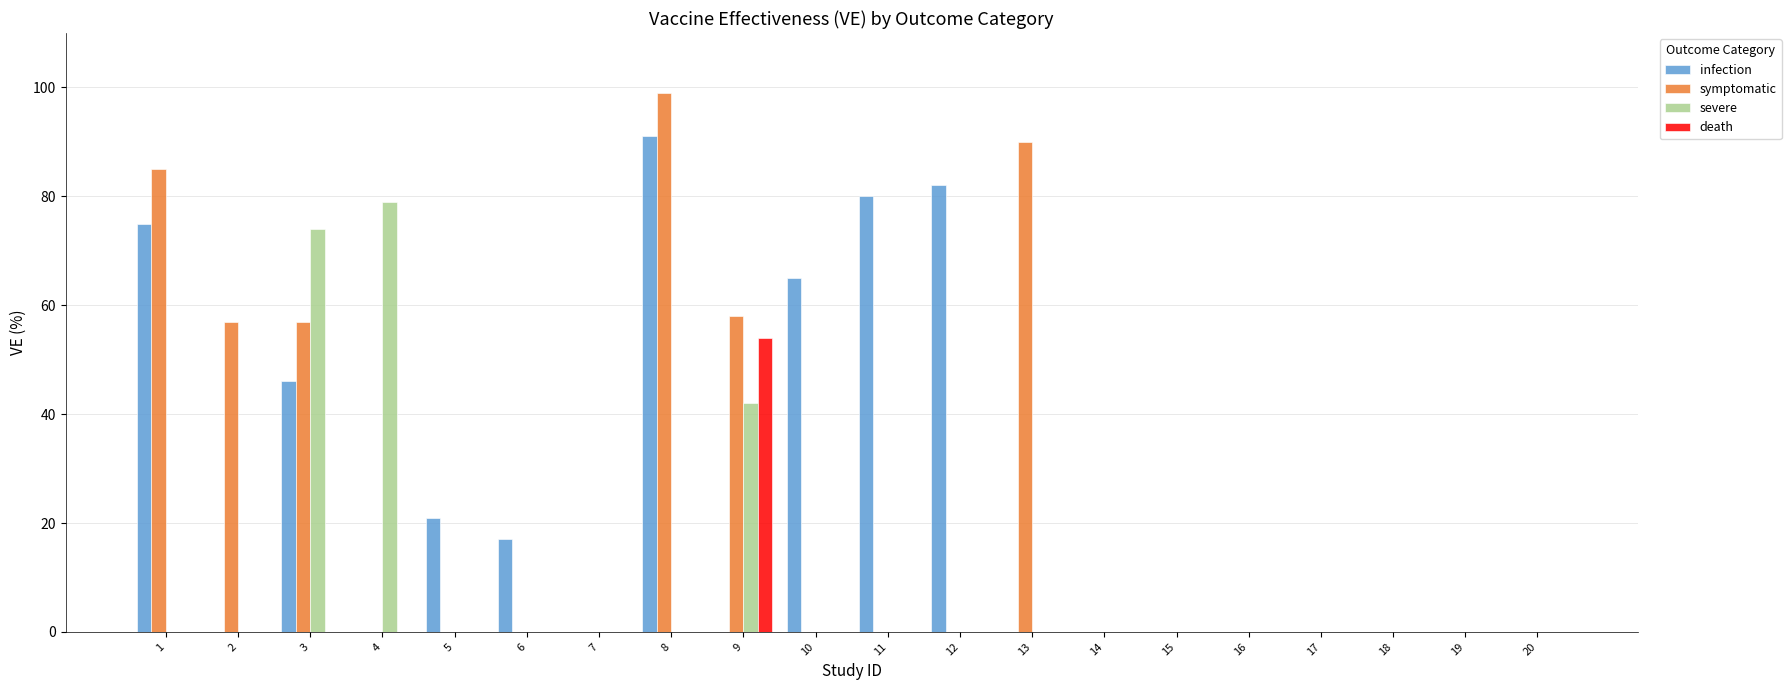

Between 2 and 5, which series saw the biggest shift?

symptomatic